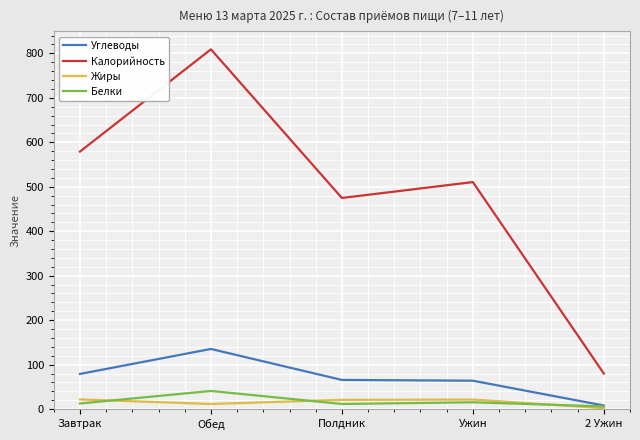

The Калорийность series shows 474.8 at Полдник. True or false?

True